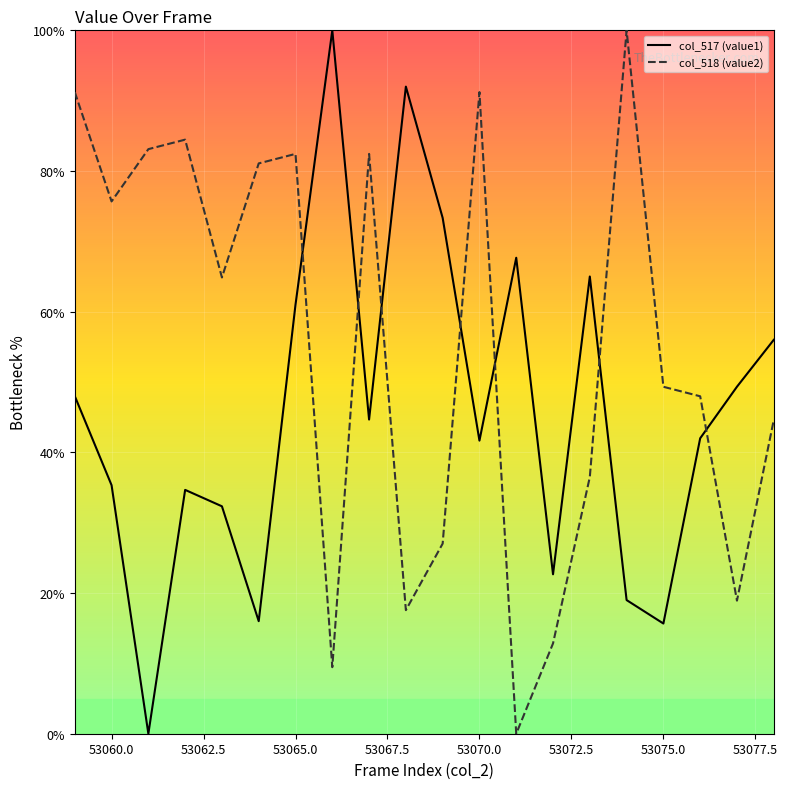

List the series in order of their overall mean, highest first.

col_518 (value2), col_517 (value1)